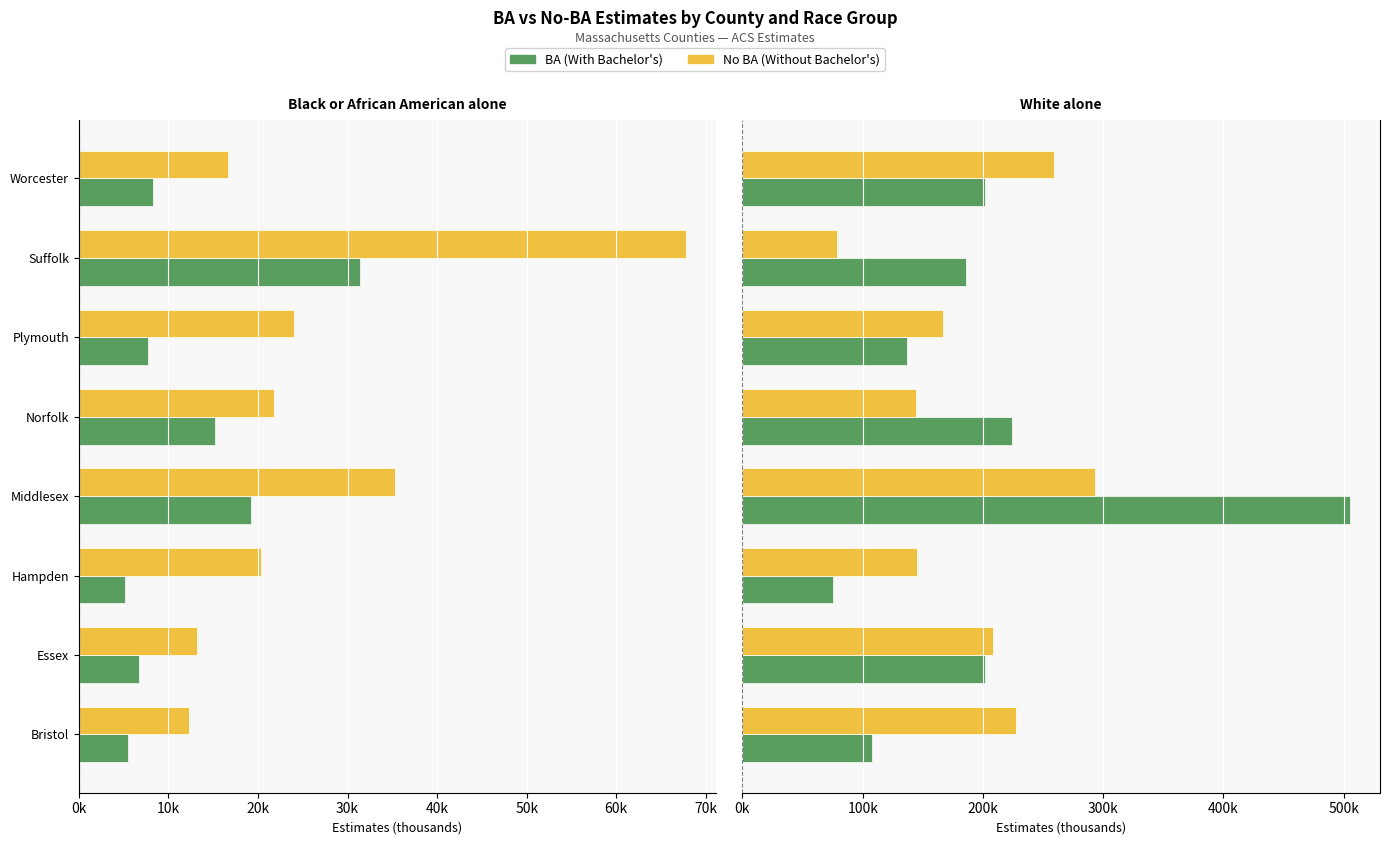

Rank the series by their maximum value, from lowest to highest.

No BA, BA